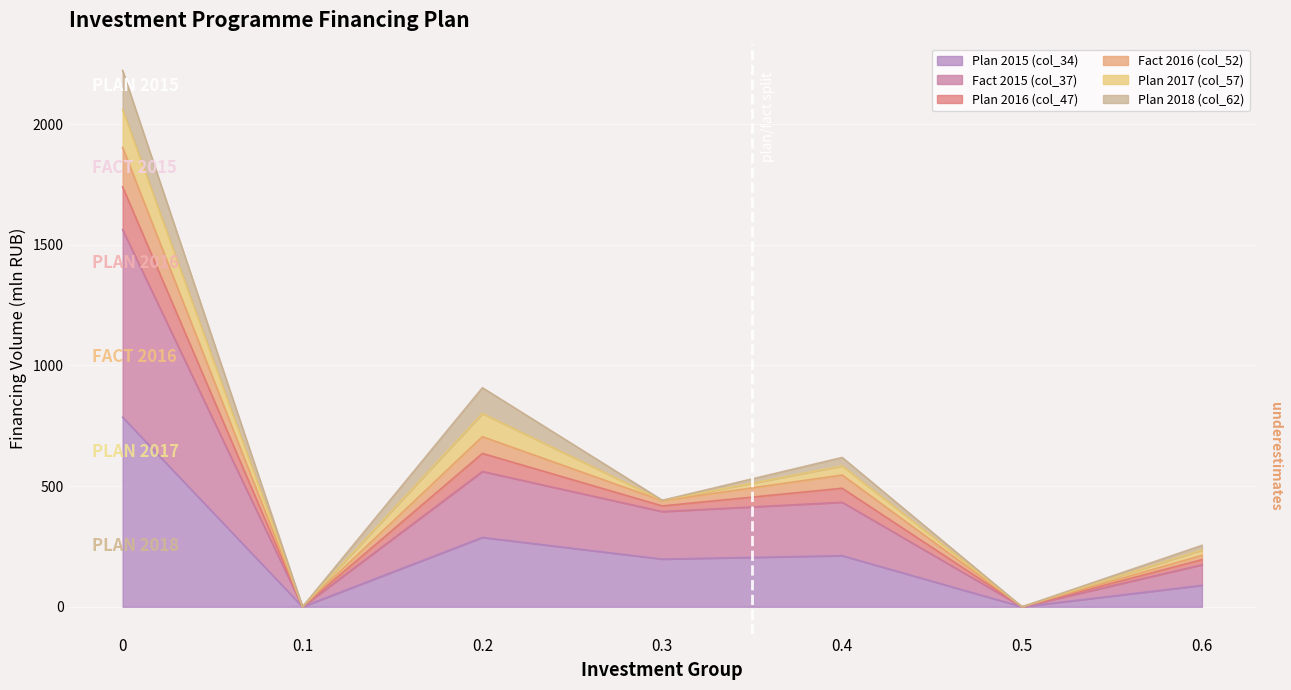

What are all the series names shown in the legend?

Plan 2015 (col_34), Fact 2015 (col_37), Plan 2016 (col_47), Fact 2016 (col_52), Plan 2017 (col_57), Plan 2018 (col_62)